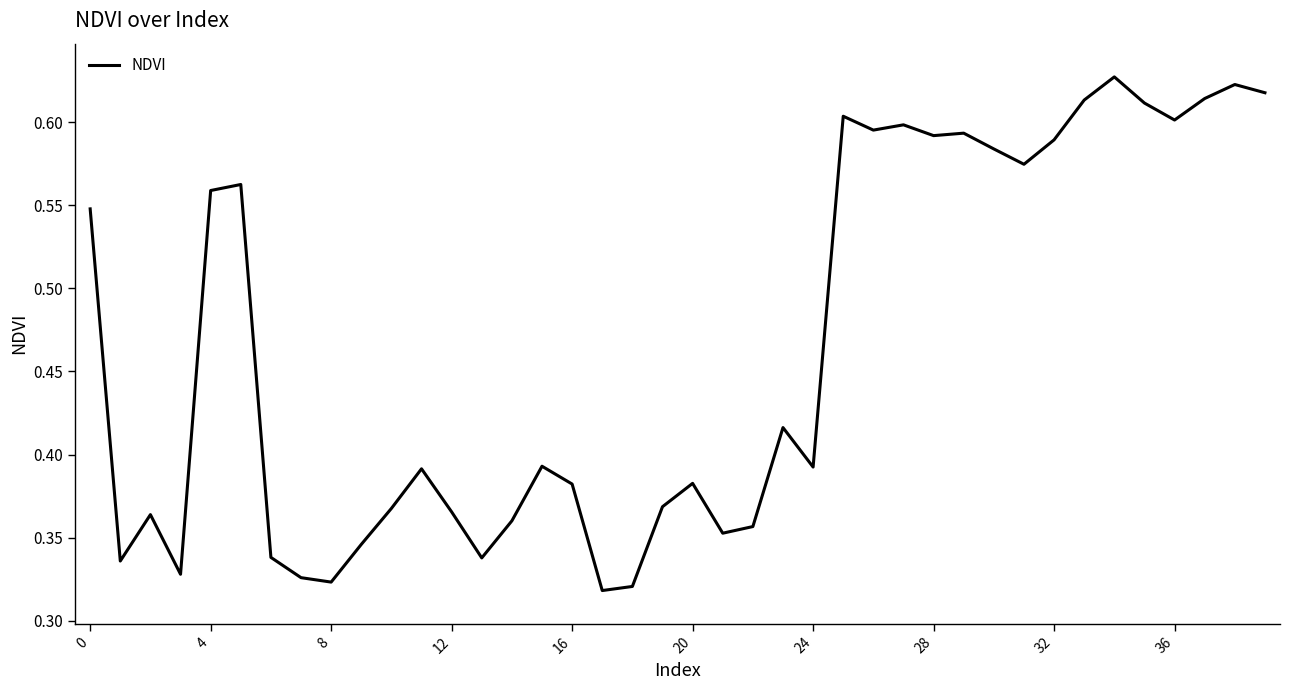

How many lines are shown in the chart?

1